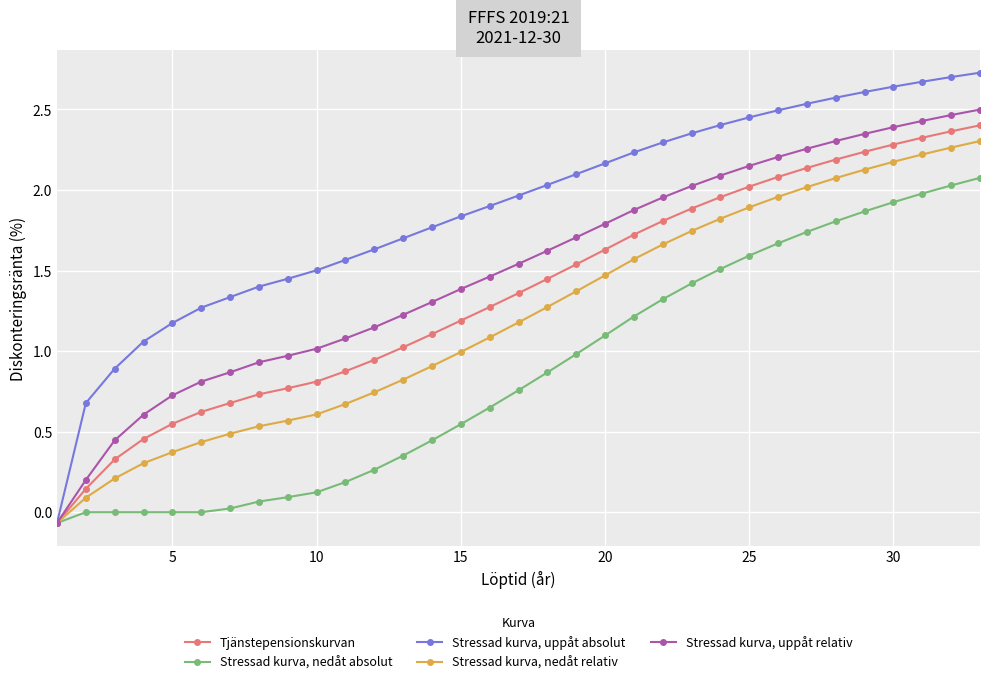

Which series has the largest range (max minus min)?

Stressad kurva, uppåt absolut